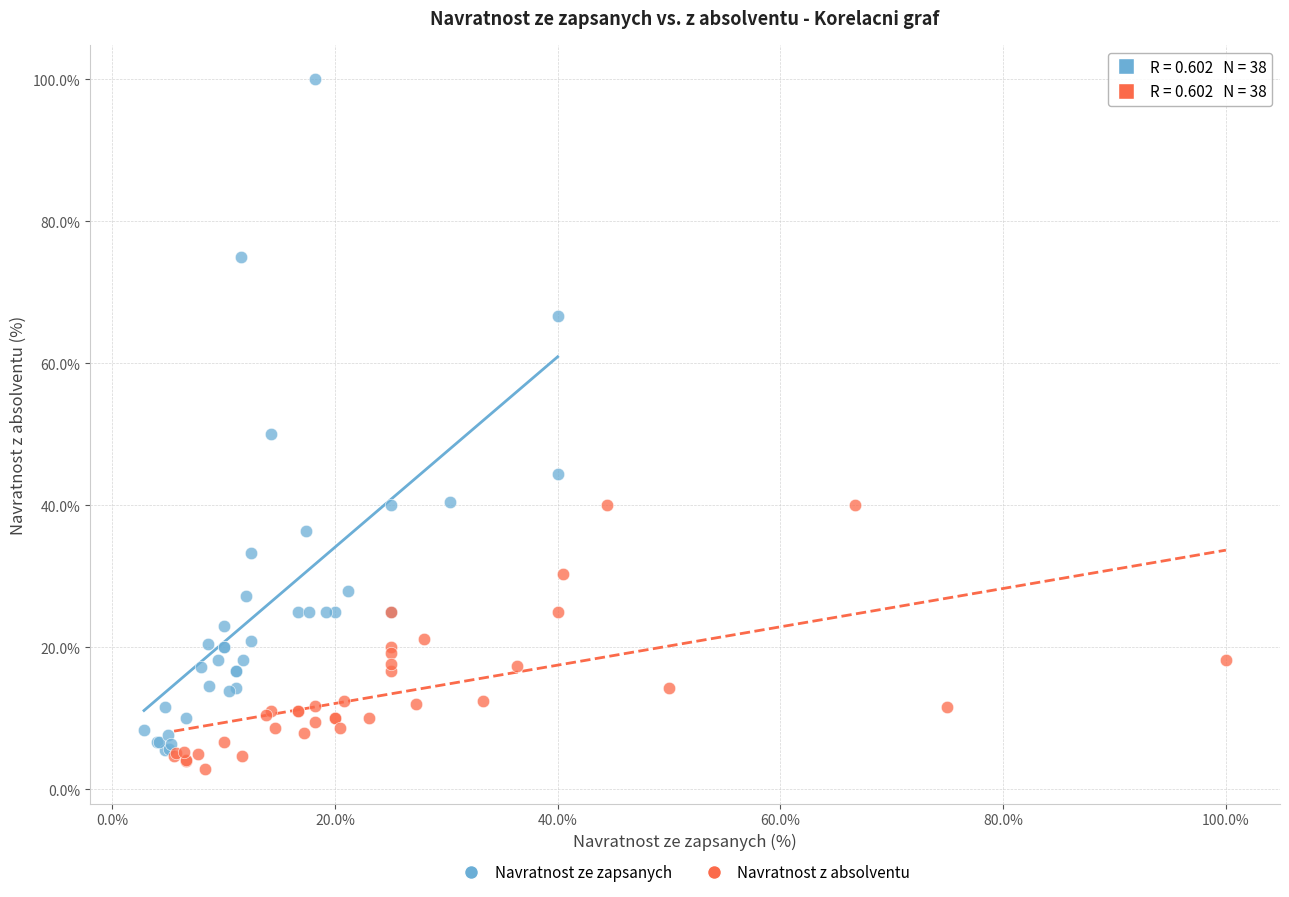

What are all the series names shown in the legend?

Navratnost ze zapsanych, Navratnost z absolventu